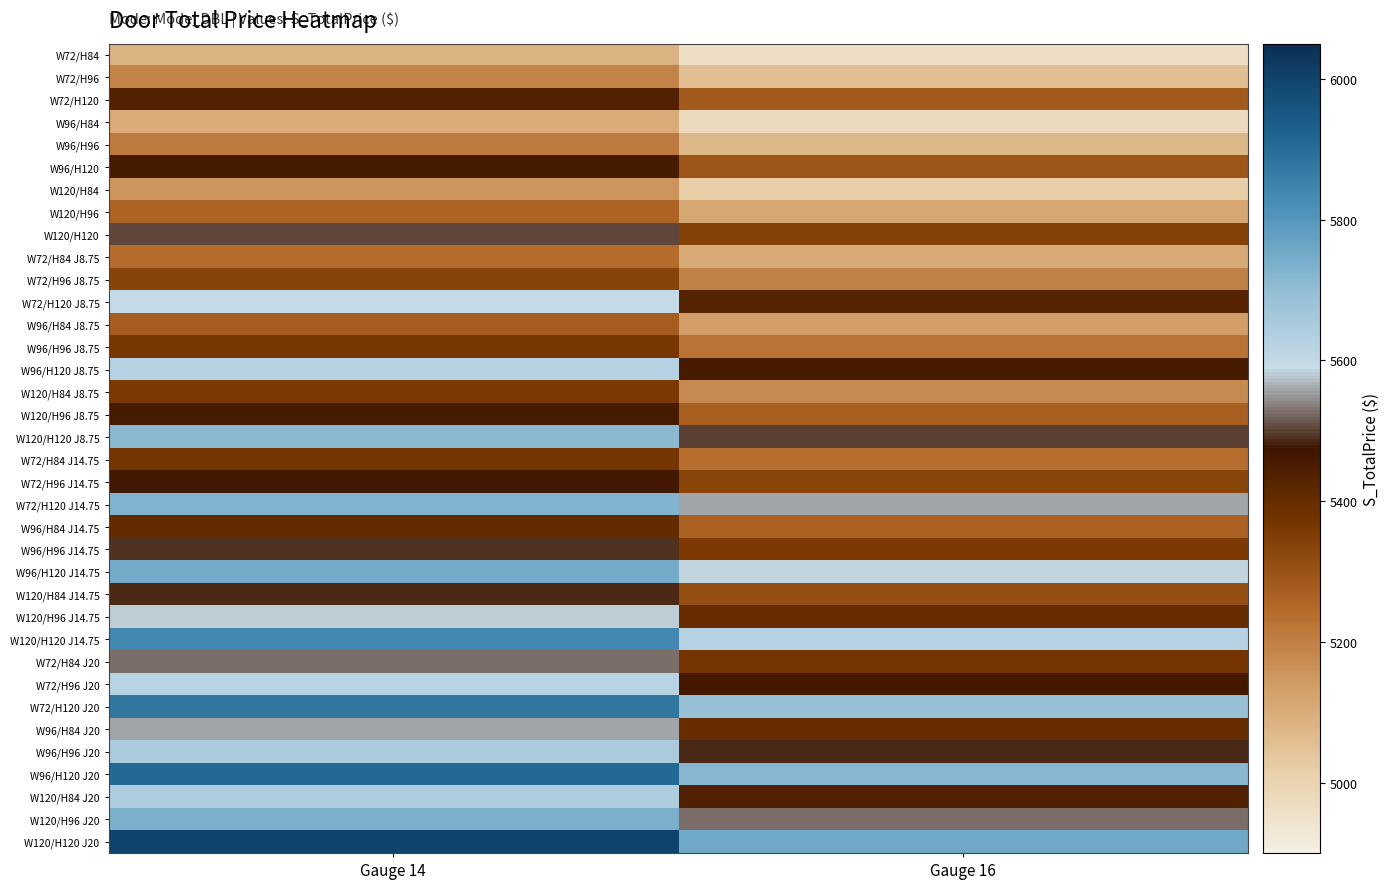

At Gauge 16, list the series in order from smallest to largest.

W72/H84, W96/H84, W120/H84, W72/H96, W96/H96, W72/H84 J8.75, W120/H96, W96/H84 J8.75, W120/H84 J8.75, W72/H96 J8.75, W96/H96 J8.75, W72/H84 J14.75, W96/H84 J14.75, W120/H96 J8.75, W72/H120, W96/H120, W120/H84 J14.75, W72/H96 J14.75, W120/H120, W96/H96 J14.75, W72/H84 J20, W120/H96 J14.75, W96/H84 J20, W72/H120 J8.75, W120/H84 J20, W96/H120 J8.75, W72/H96 J20, W96/H96 J20, W120/H120 J8.75, W120/H96 J20, W72/H120 J14.75, W96/H120 J14.75, W120/H120 J14.75, W72/H120 J20, W96/H120 J20, W120/H120 J20